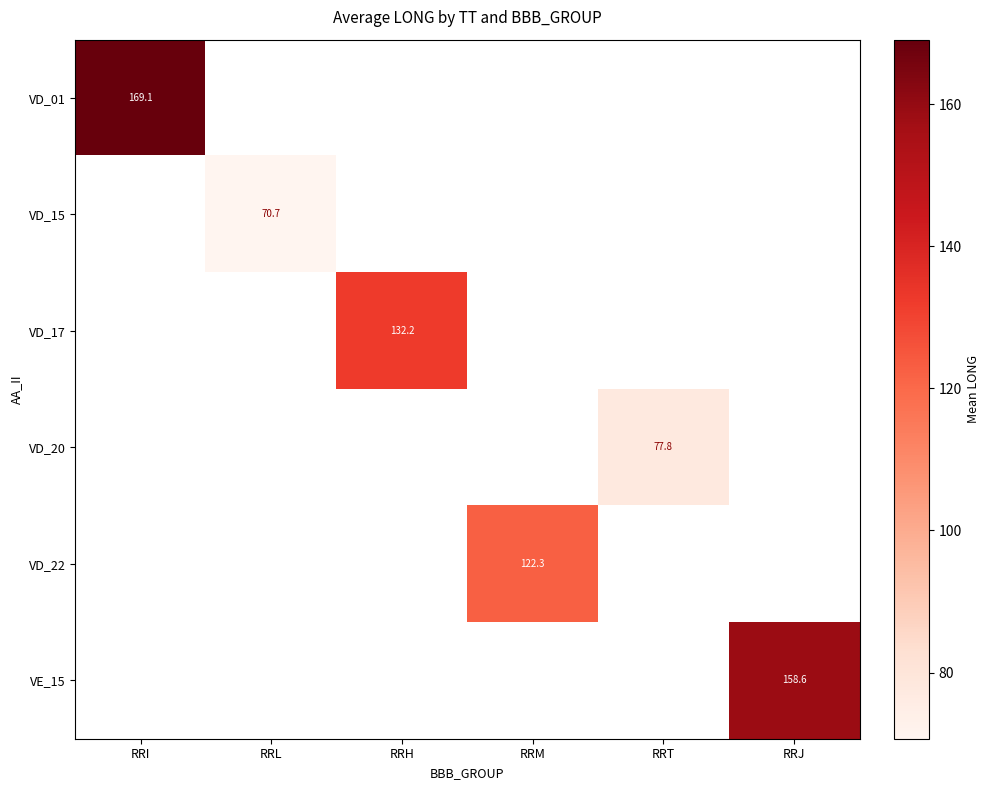

Between RRT and RRH, which is larger?

RRH